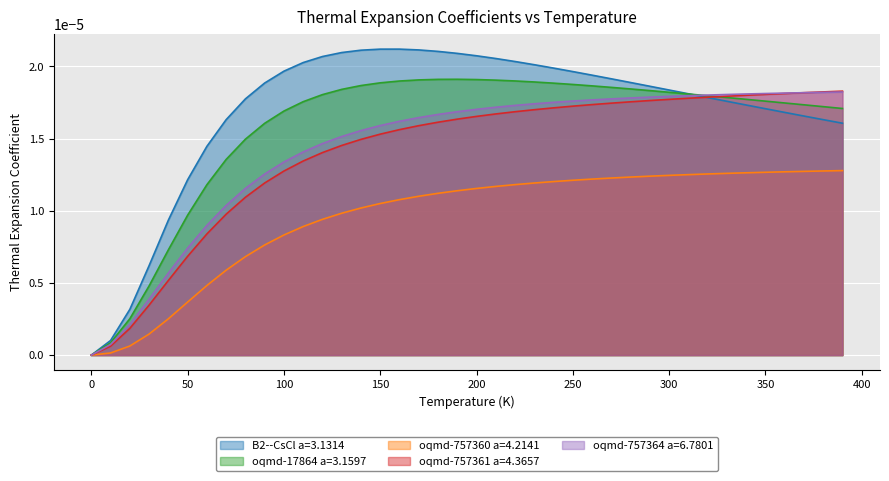

How many lines are shown in the chart?

5